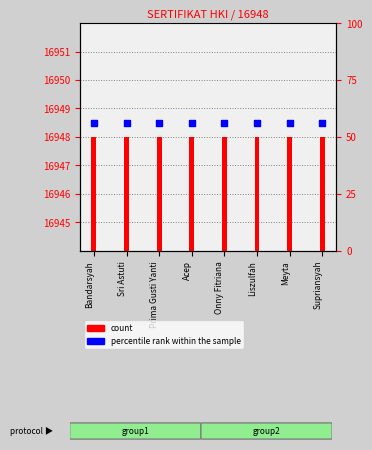

Which series has the largest Y range (max minus min)?

count